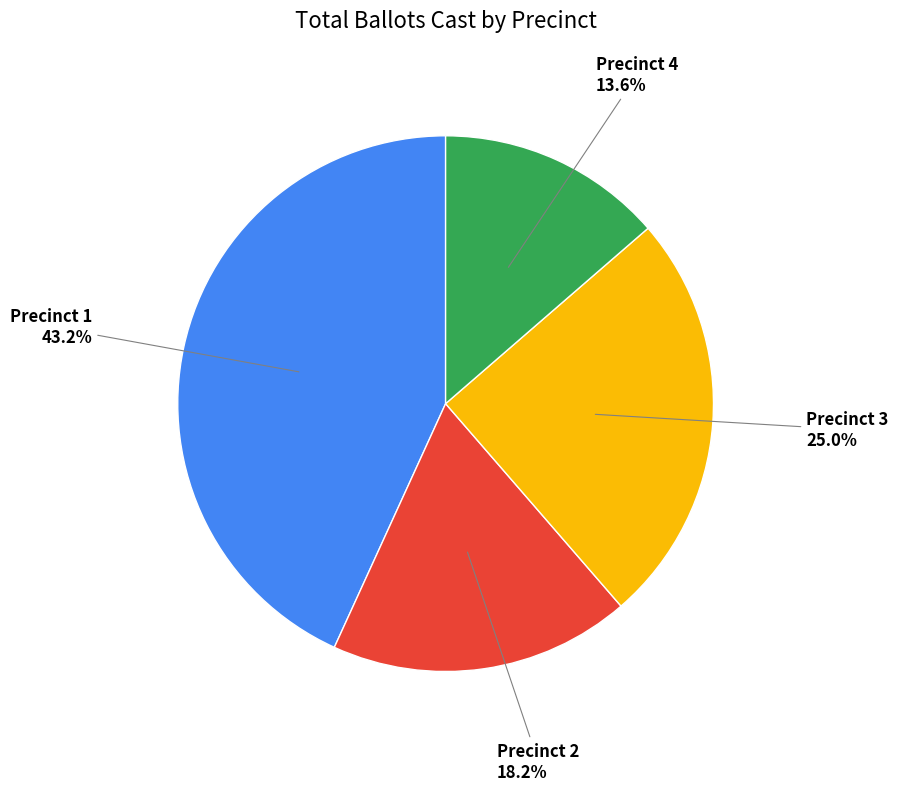

Is there a majority slice in this chart?

No